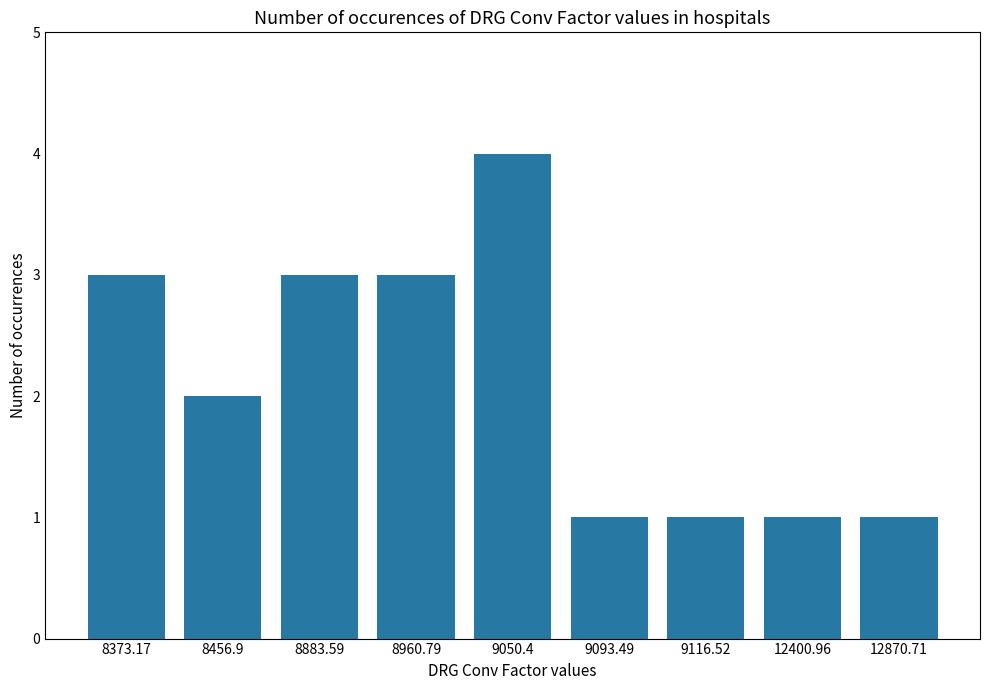

What is the value of the 9th bar from the left?

1